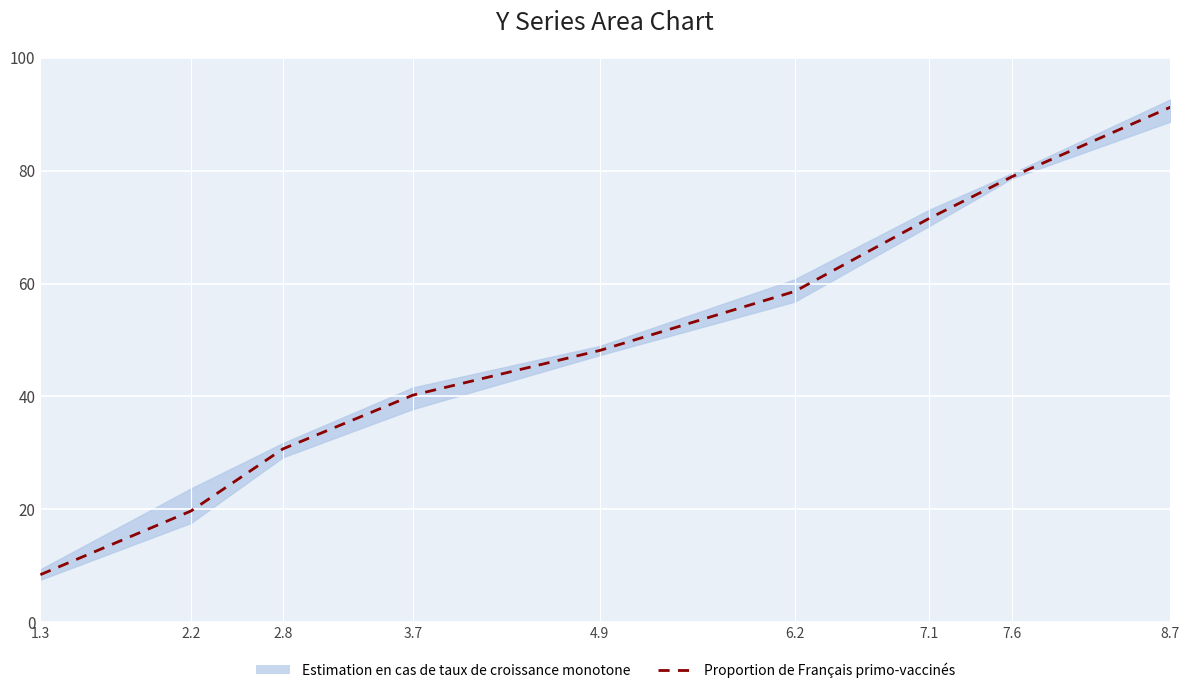

What is the change in value from 2.2 to 2.8?

+11.0